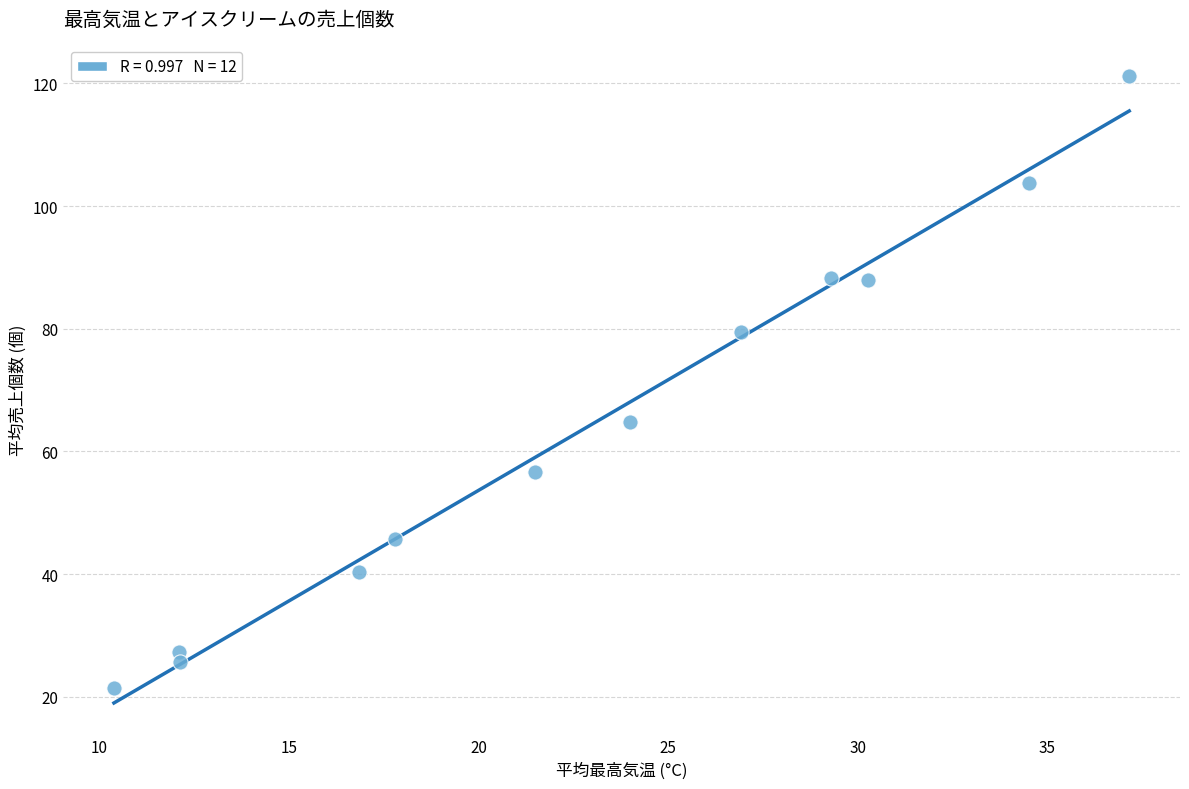

What is the average Y value?

63.5